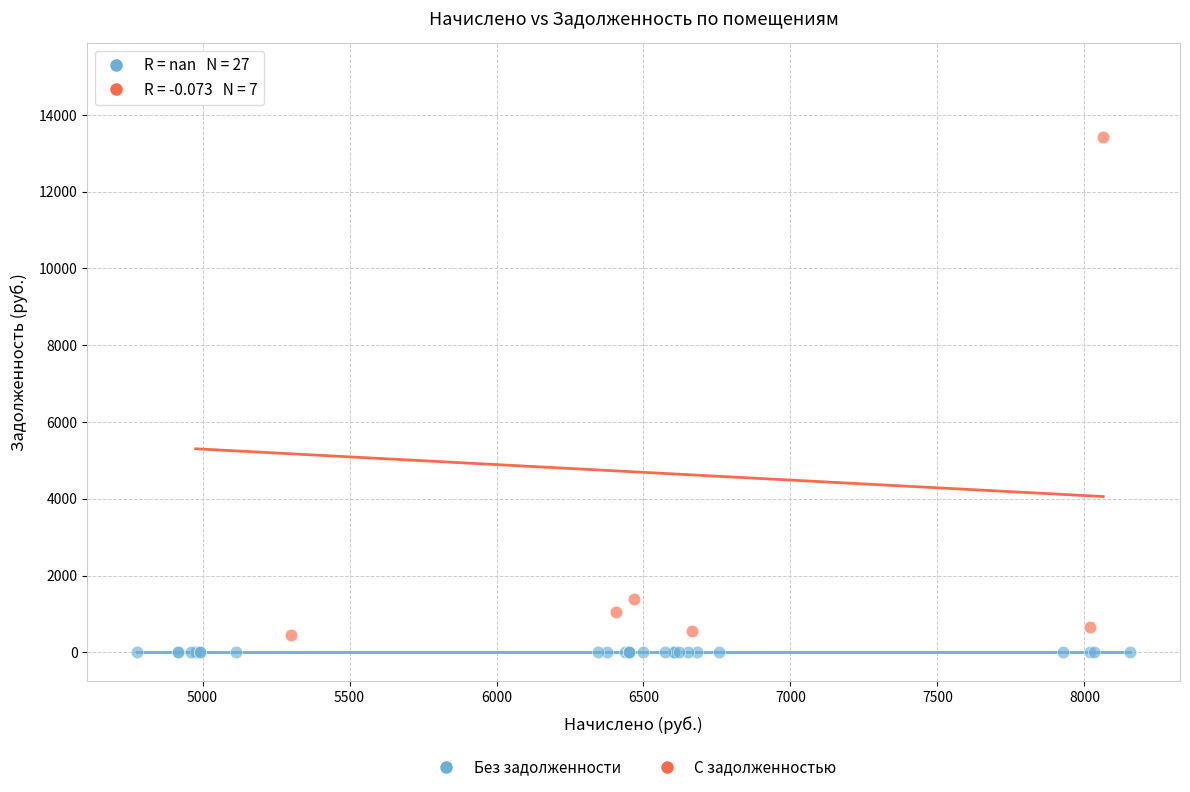

Which series contains the highest Y value?

С задолженностью